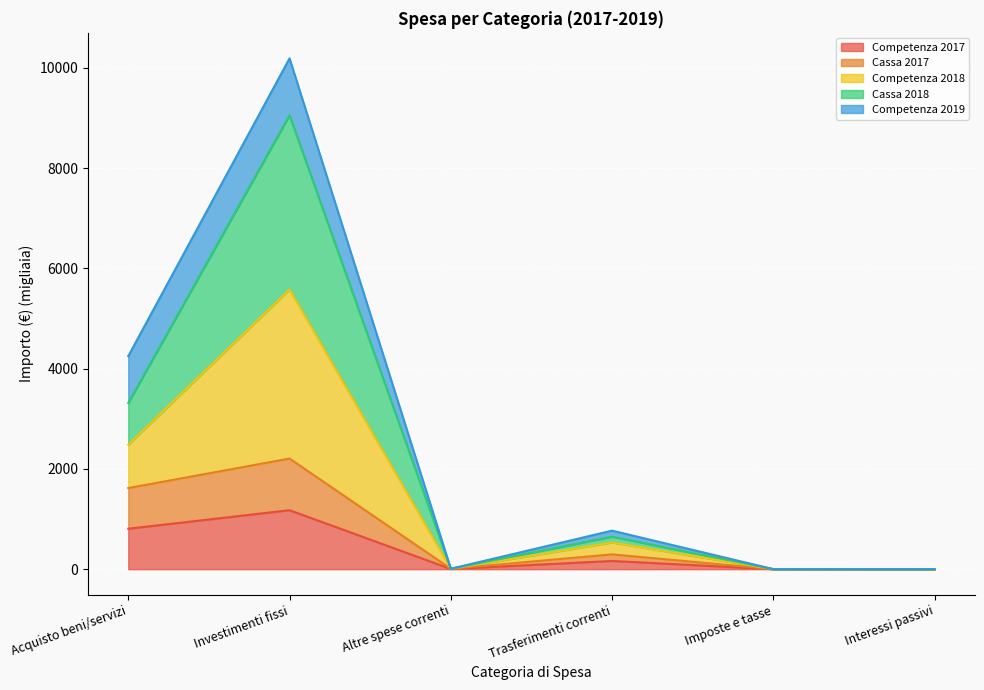

At which category does Competenza 2018 reach its first local peak?

Investimenti fissi